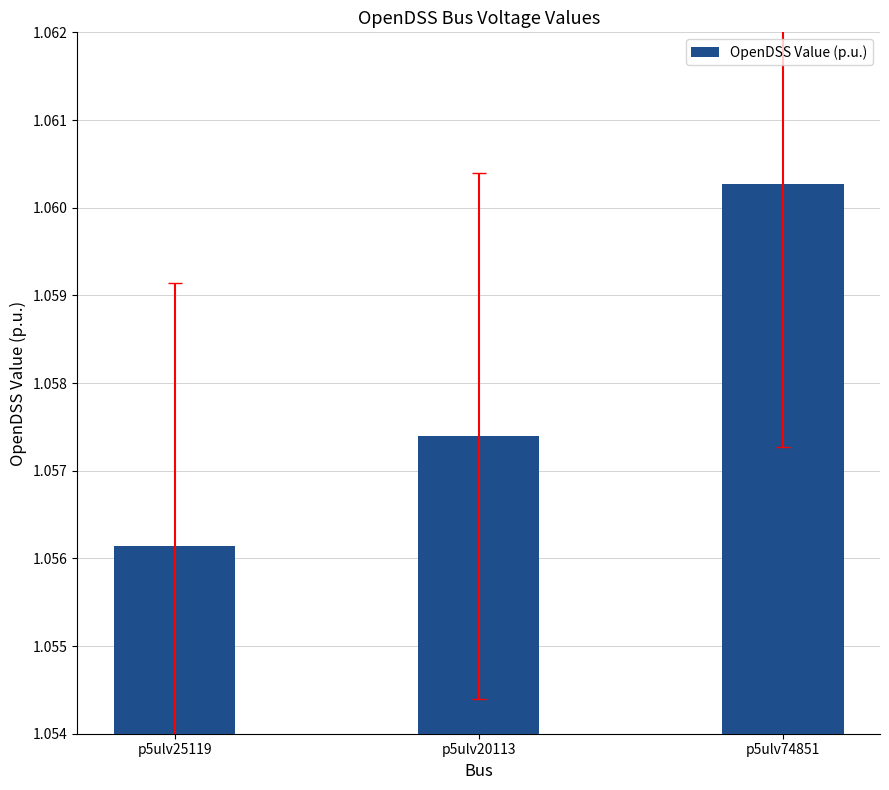

What is the label of the 1st bar from the right?

p5ulv74851